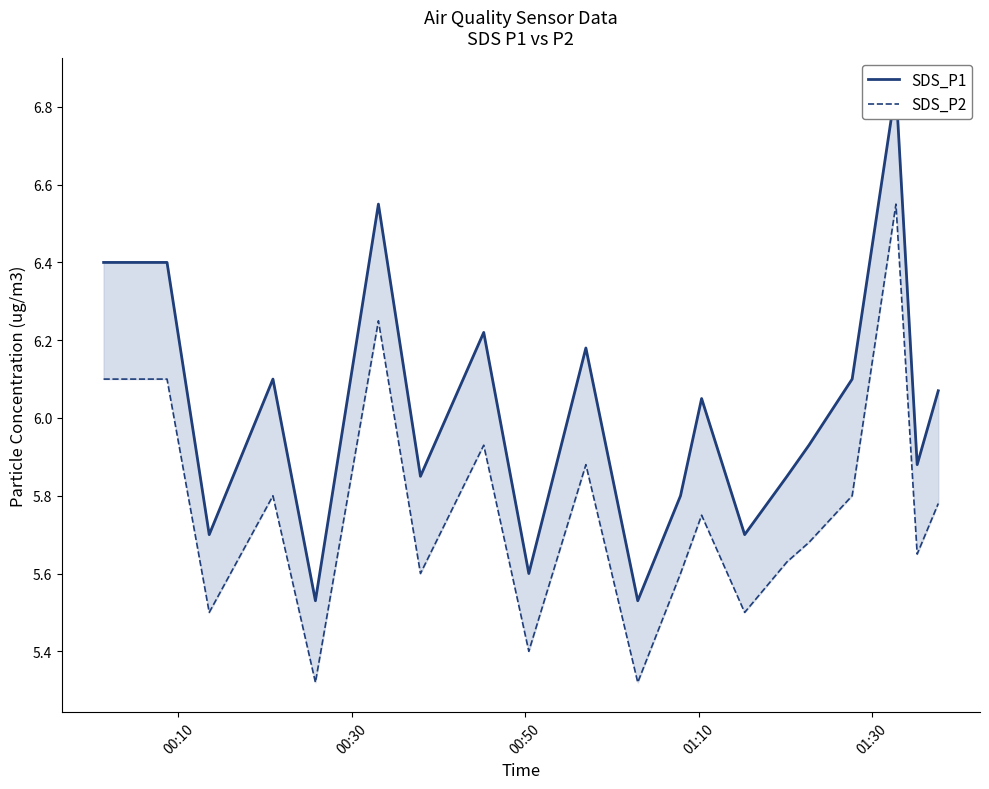

True or false: SDS_P2 has more than 1 interior local peaks.

True